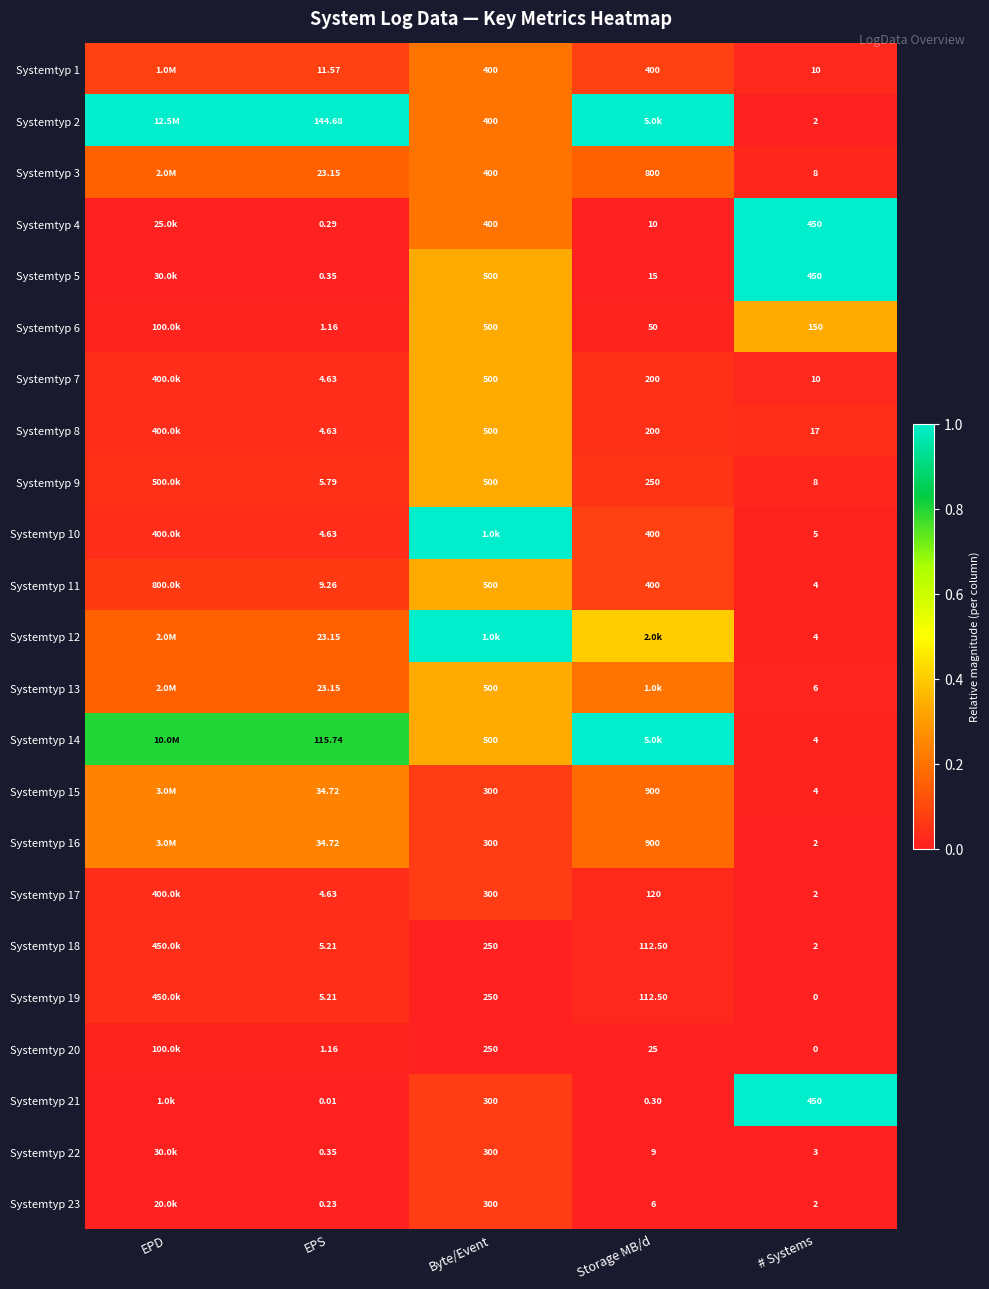

The Systemtyp 8 series shows 0.0 at Storage MB/d. True or false?

False